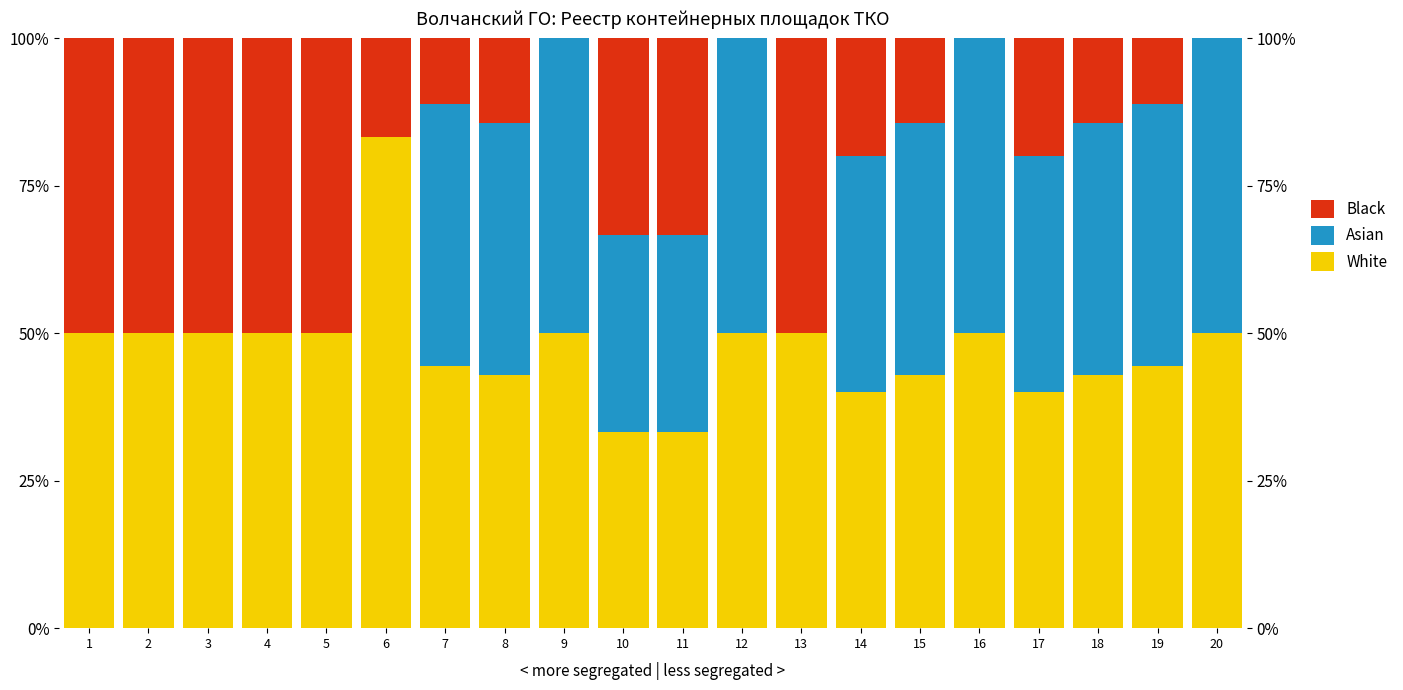

List the series in order of their overall mean, highest first.

White, Asian, Black